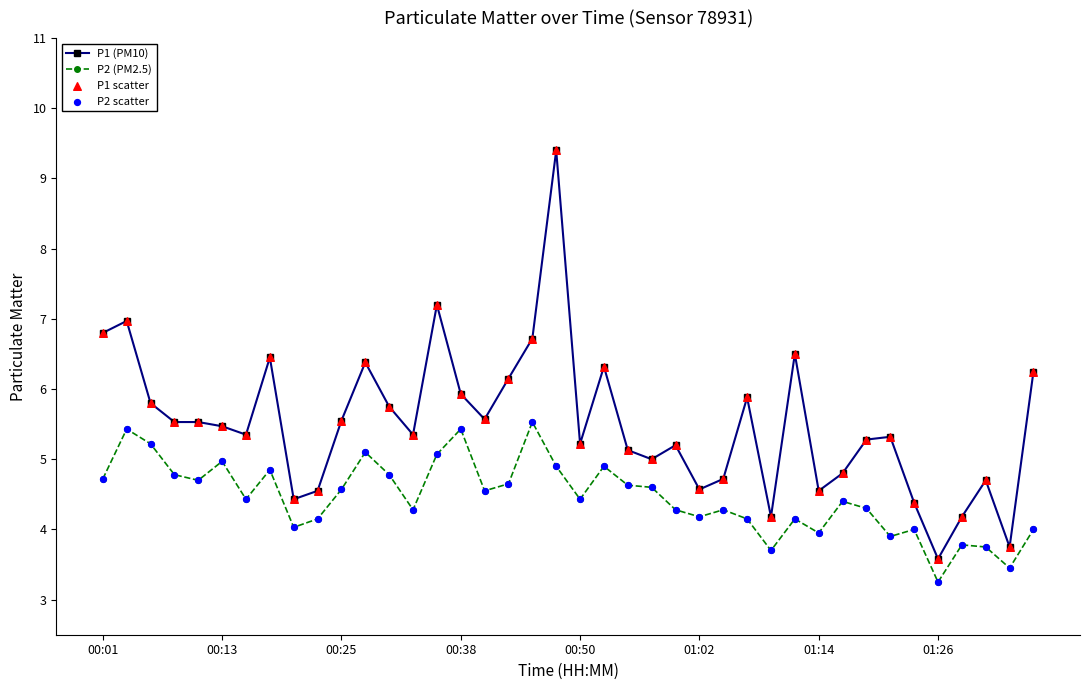

Which series has the largest total across all categories?

P1 (PM10)